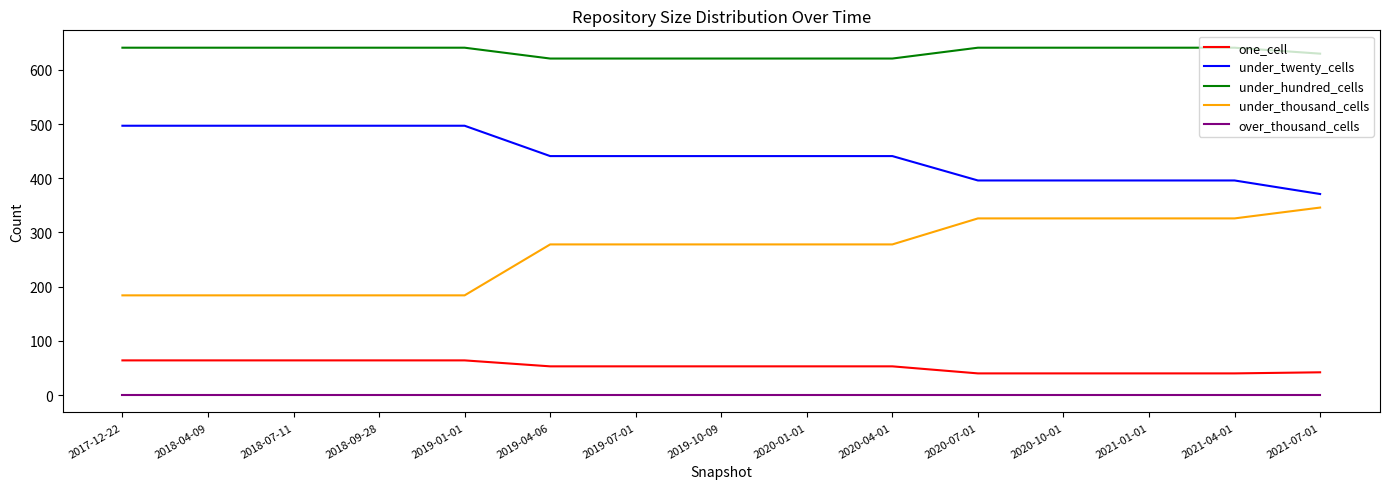

What are all the series names shown in the legend?

one_cell, under_twenty_cells, under_hundred_cells, under_thousand_cells, over_thousand_cells